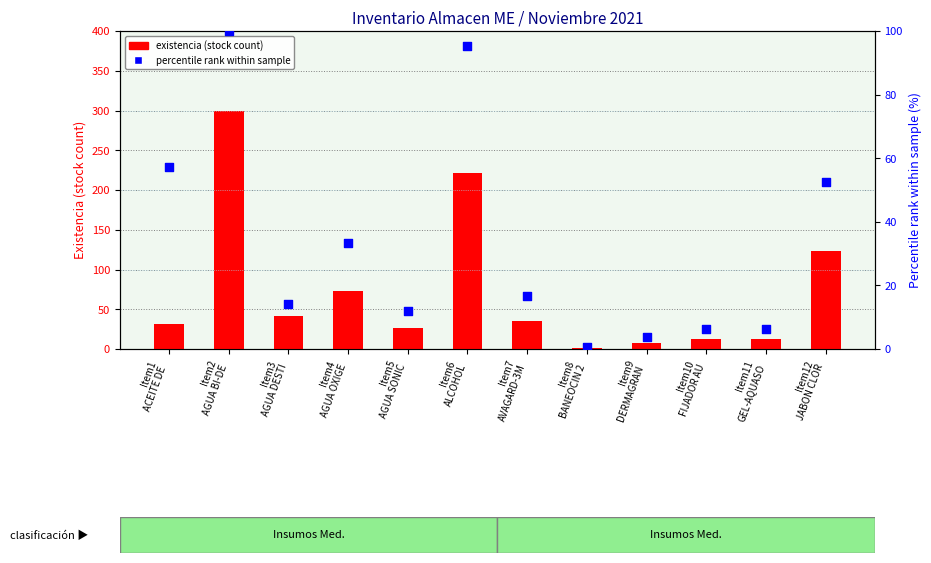

At which category is the sum across all series the highest?

Item2
AGUA BI-DE